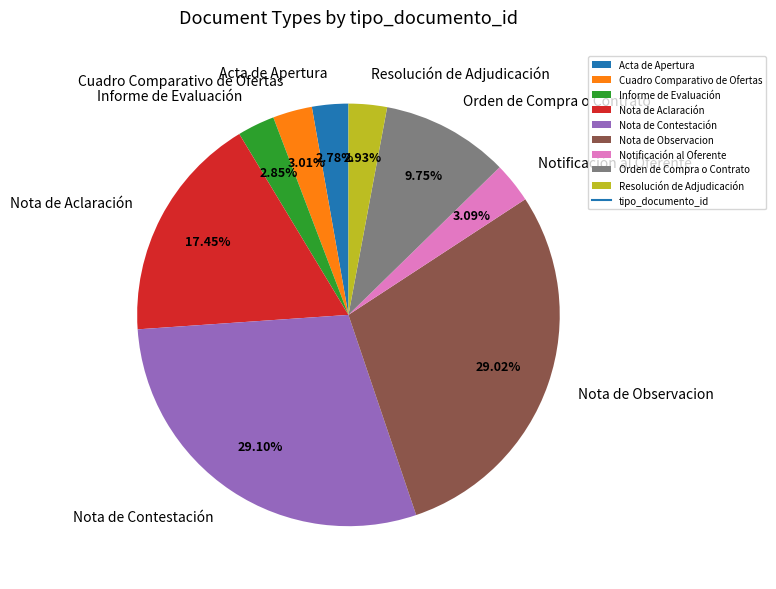

True or false: Orden de Compra o Contrato accounts for 10% of the total.

True